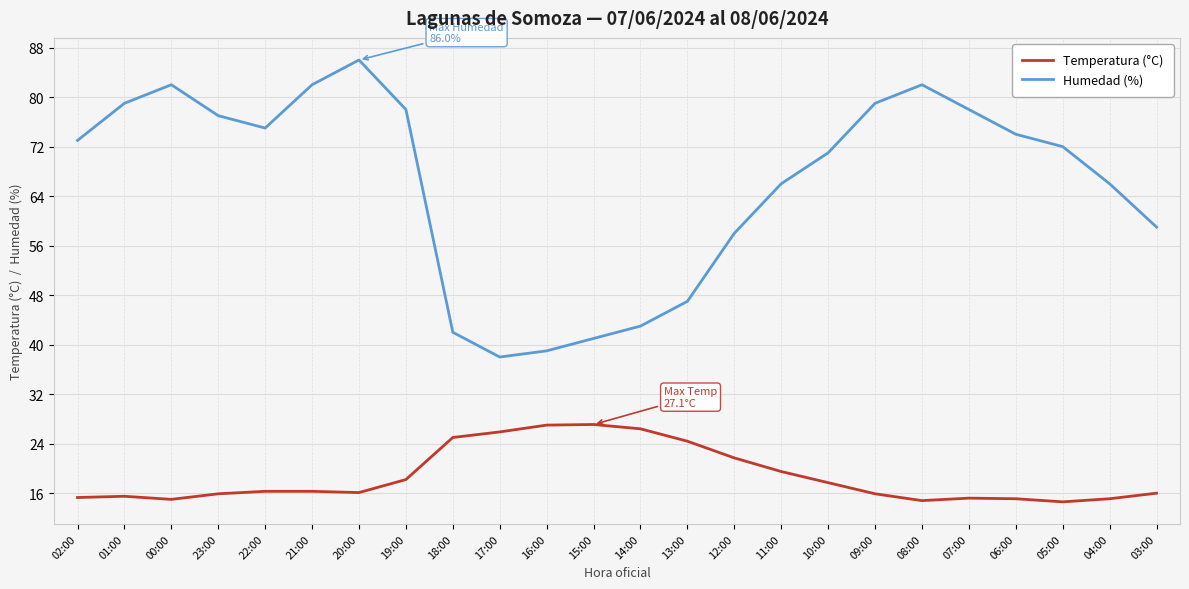

The value of Temperatura (°C) at 00:00 is 15.0. True or false?

True